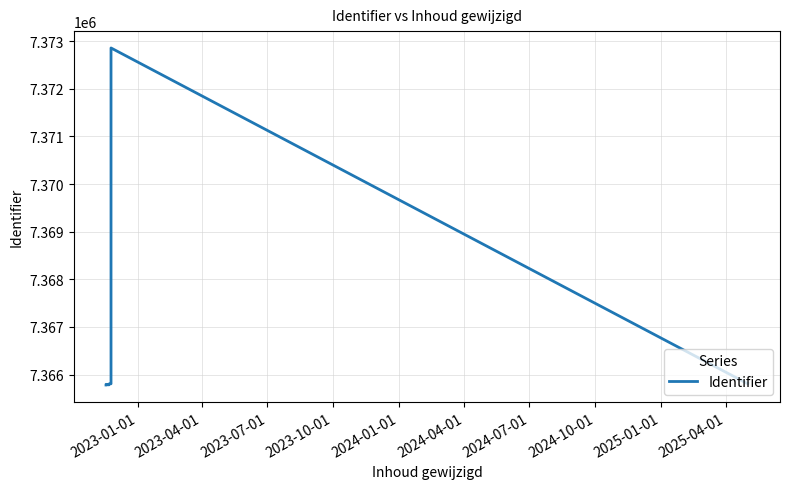

How many lines are shown in the chart?

1